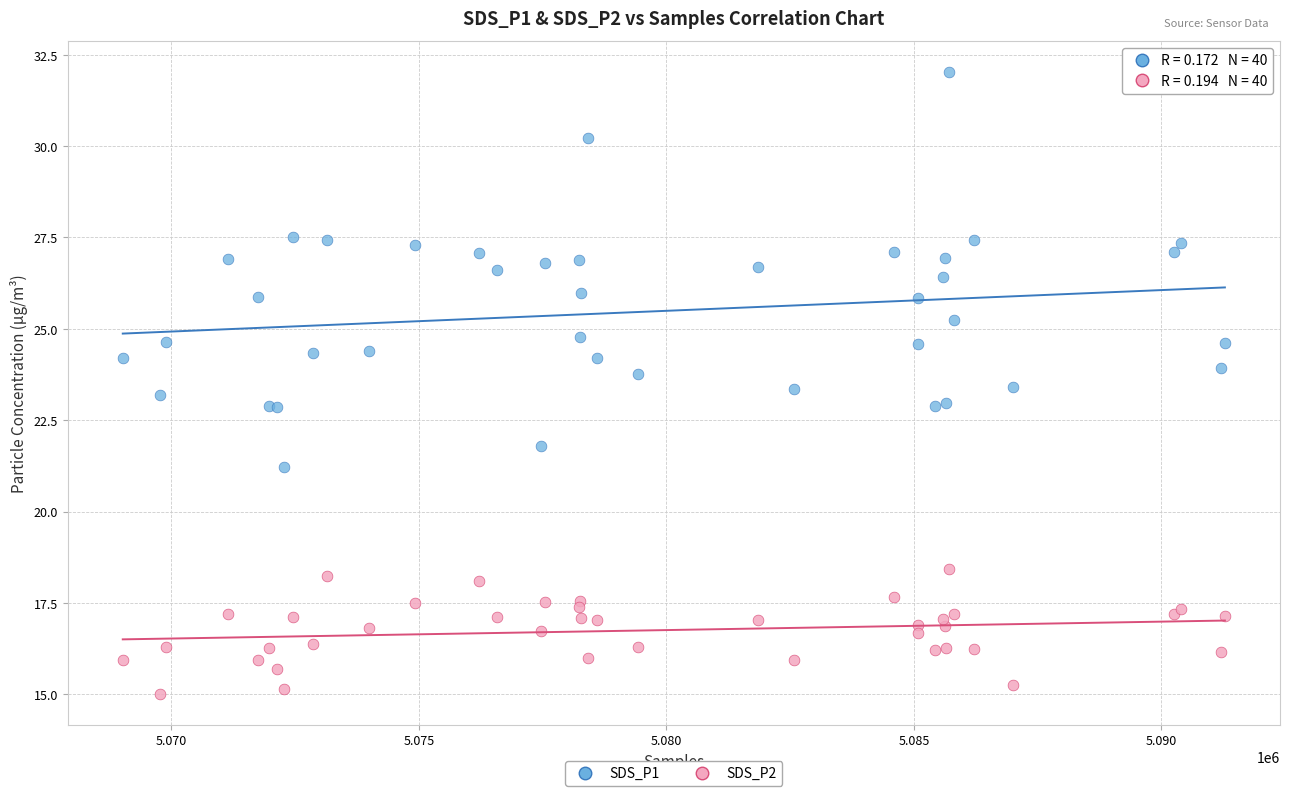

Which series has the largest Y range (max minus min)?

SDS_P1